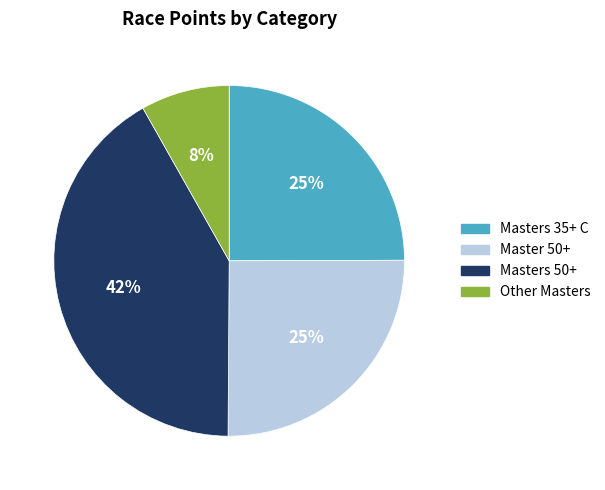

How many slices are in this pie chart?

4